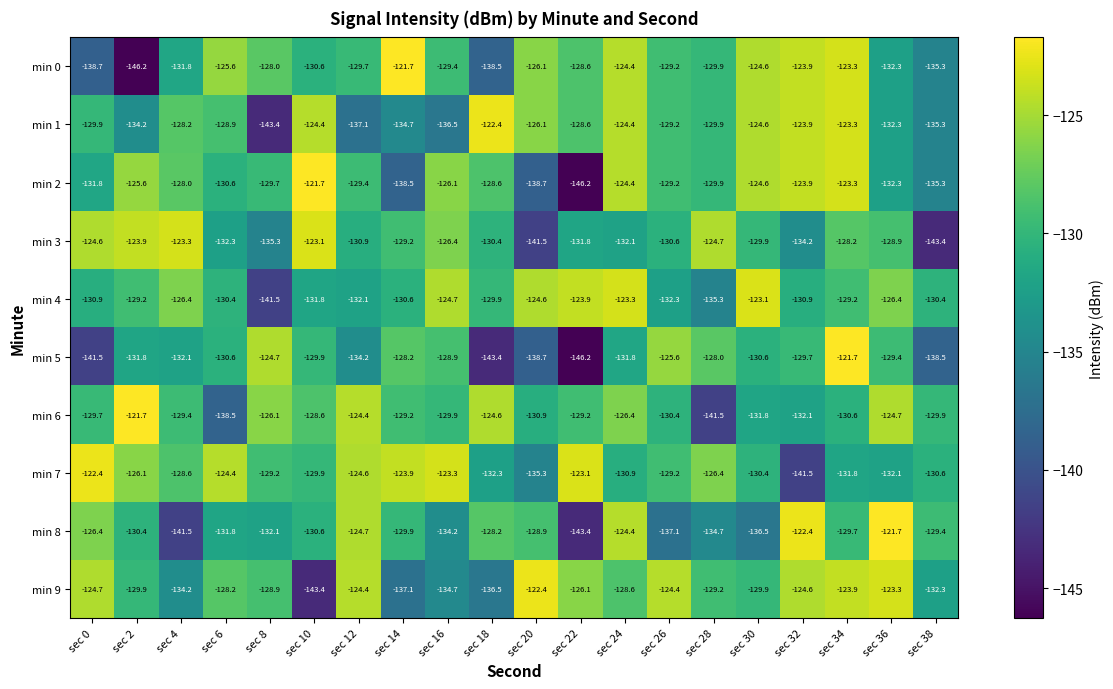

Where is min 3 nearest to the value -133?

sec 6